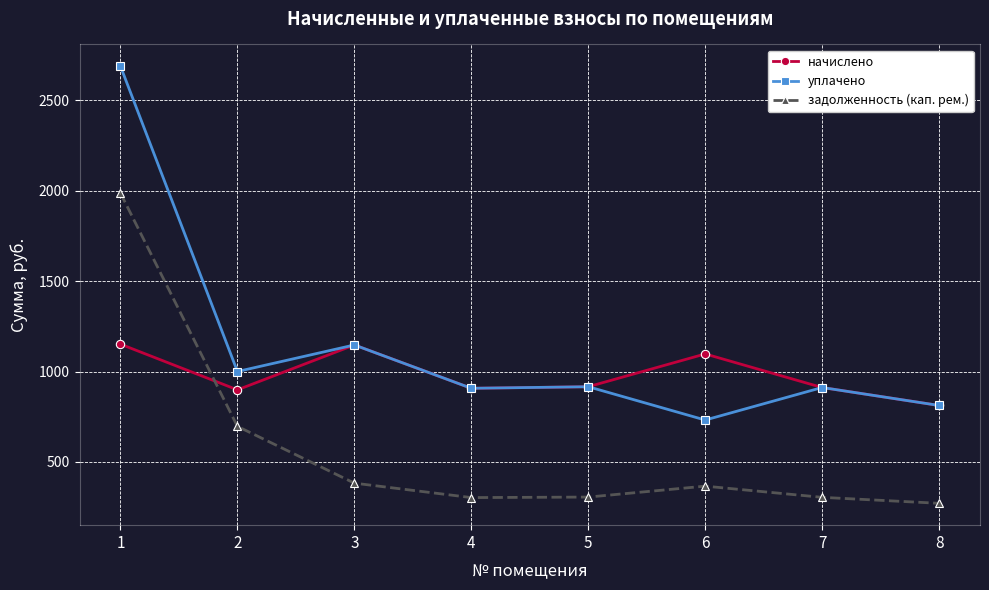

What value does the уплачено series have at 3?

1147.0